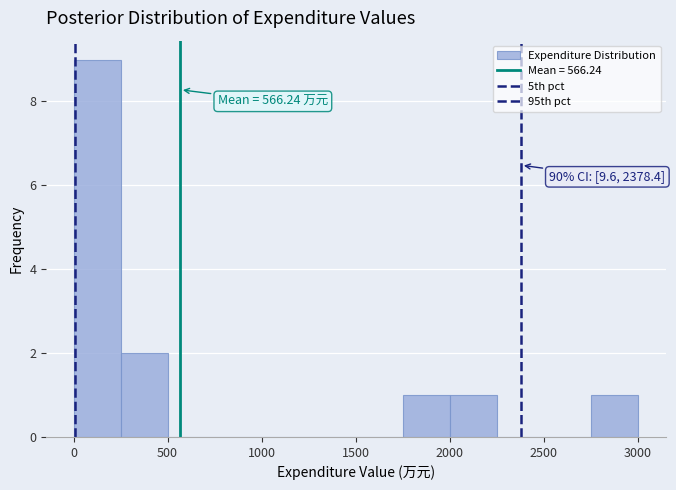

Over which range of the x-axis is the bar tallest?

0 to 250